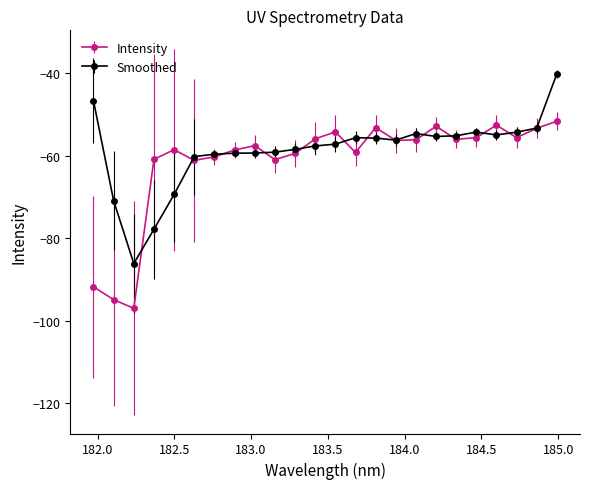

What is the lowest value of the Smoothed series?

-86.2